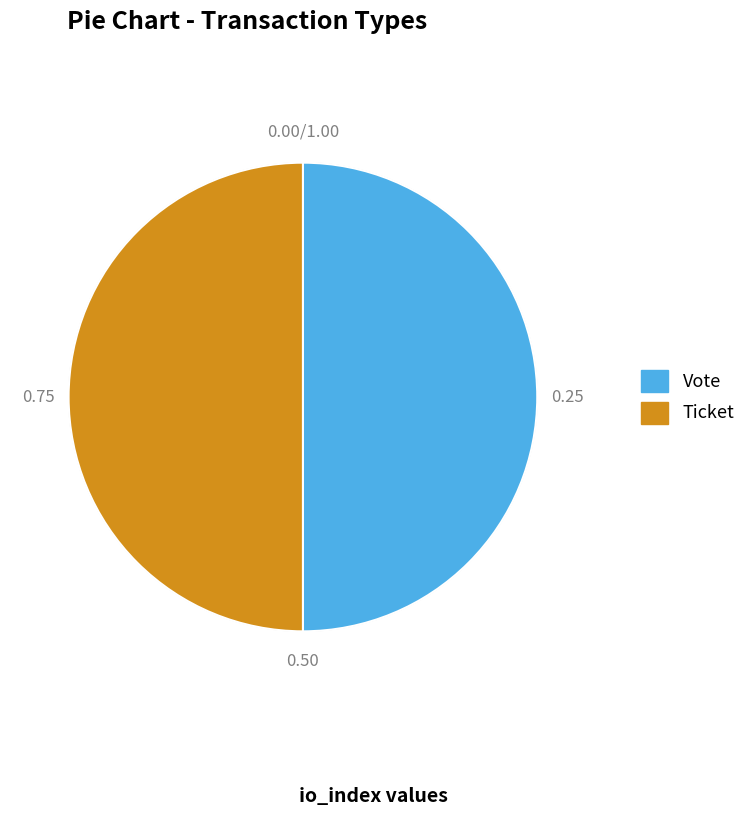

What is the ratio of the value at Vote to the value at Ticket?

1.0